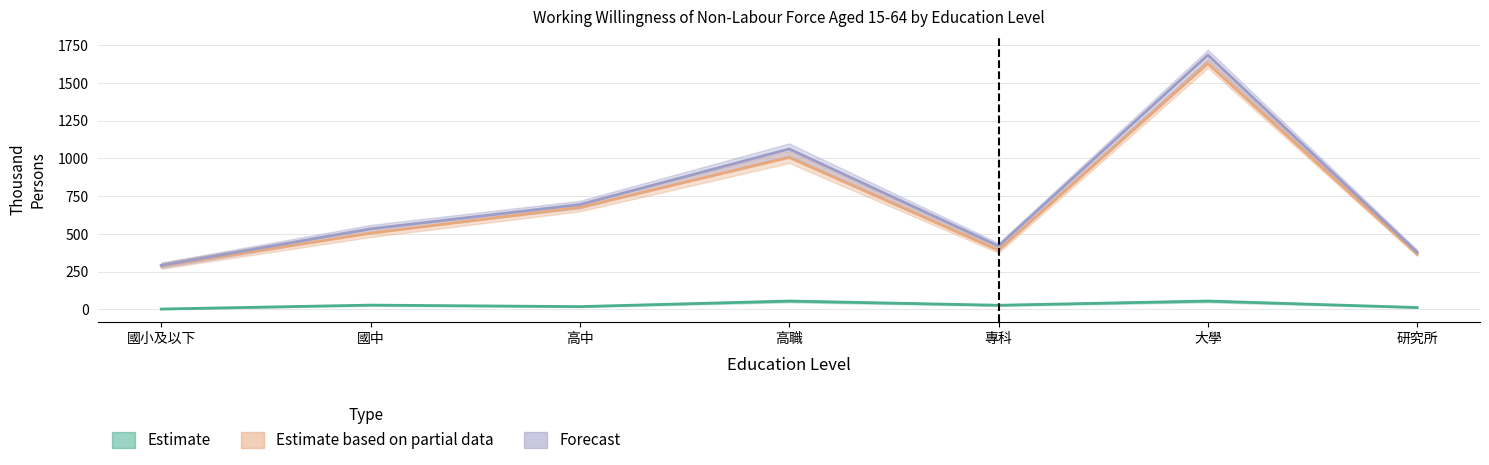

True or false: Estimate has a value of 44 at 專科.

False